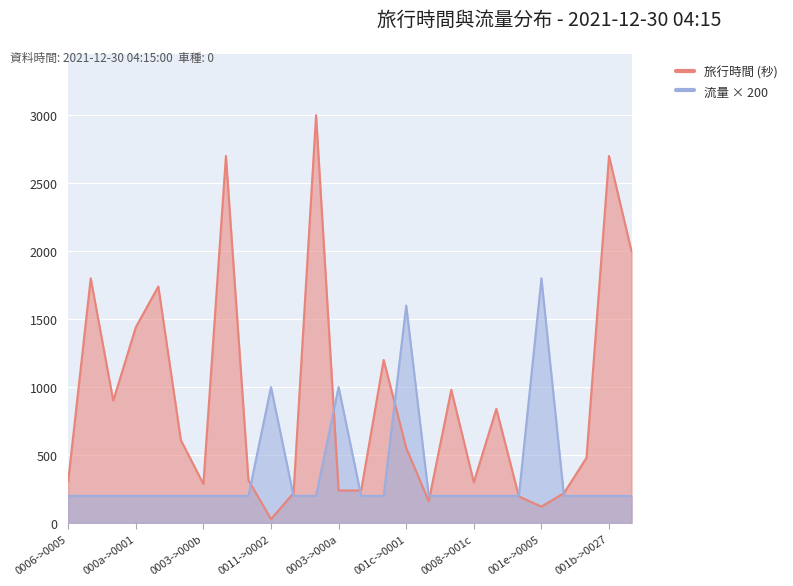

Which series ends up on top after the final intersection of 流量 and 旅行時間?

旅行時間